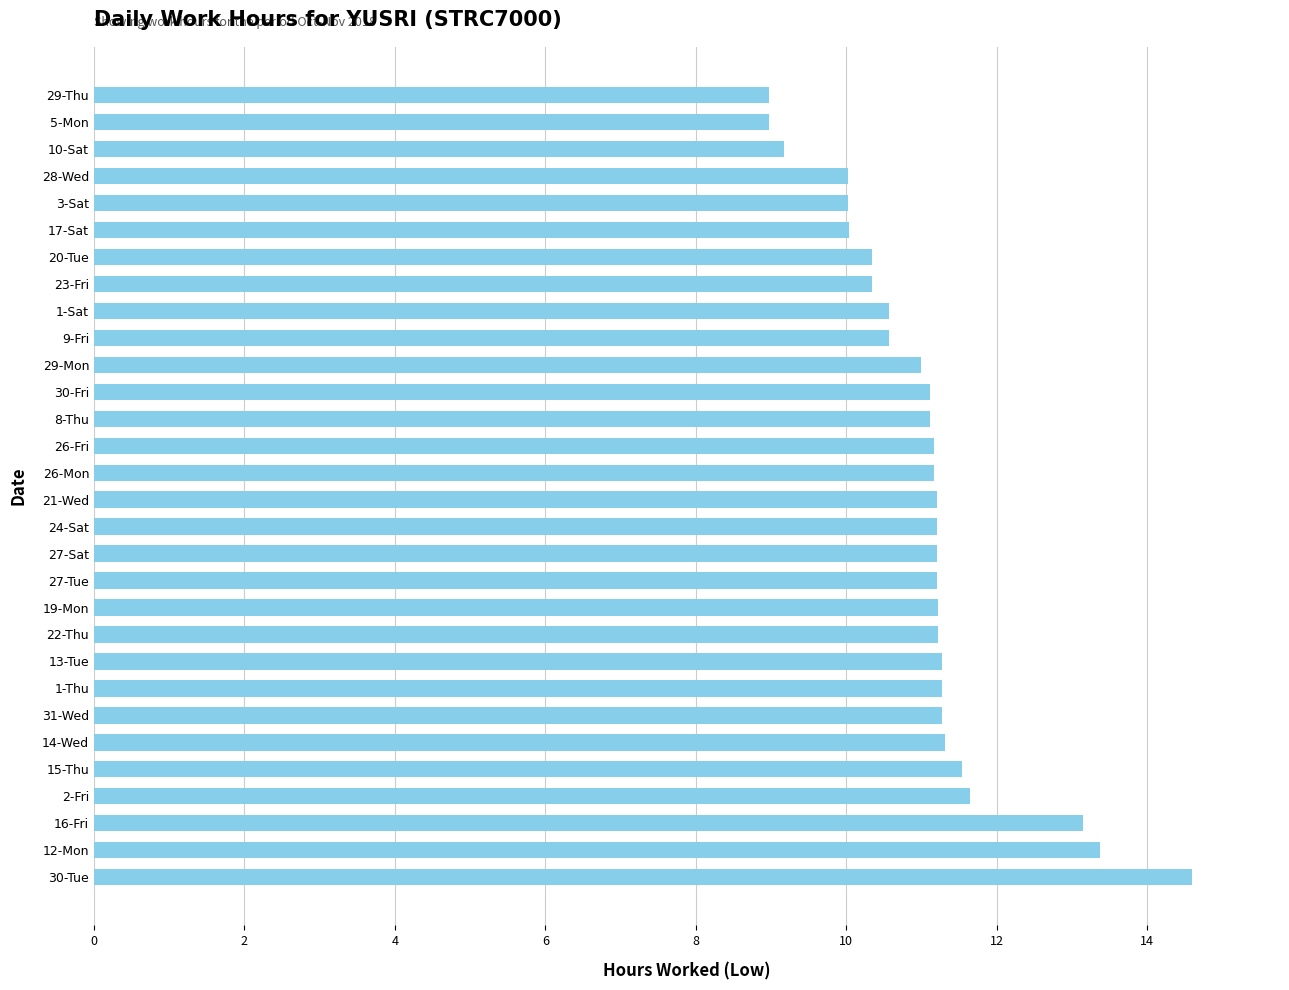

How many data points does each series have?

30